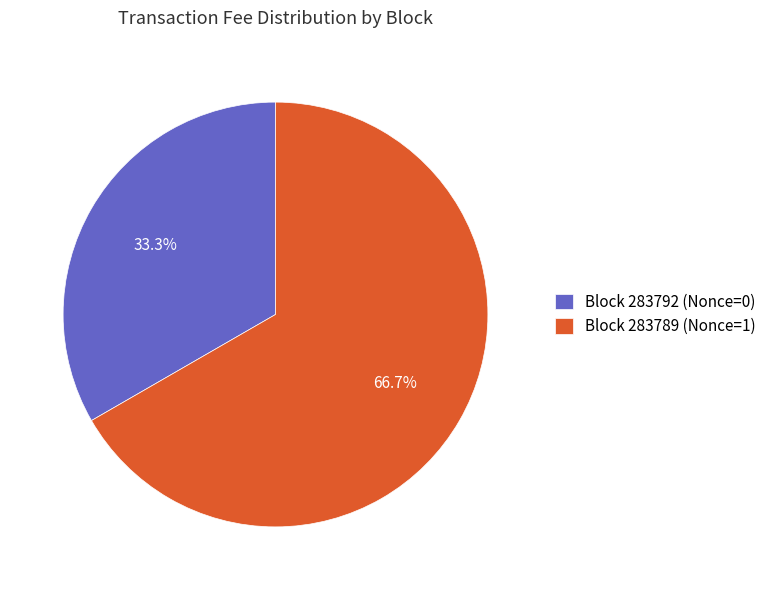

Count the number of slices in the pie.

2